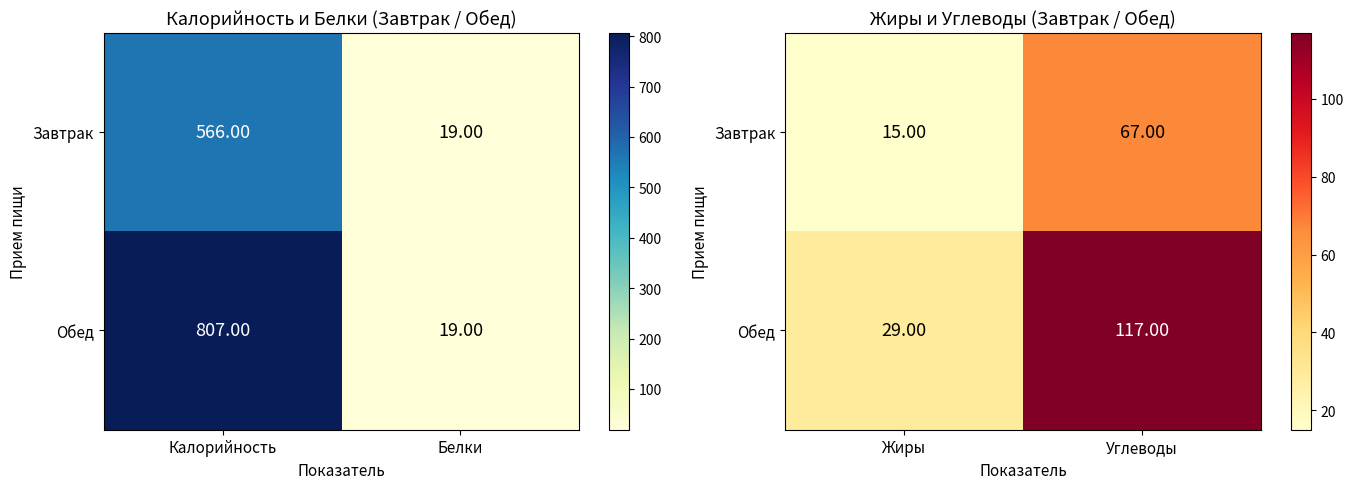

At how many categories does at least one series exceed 29?

1